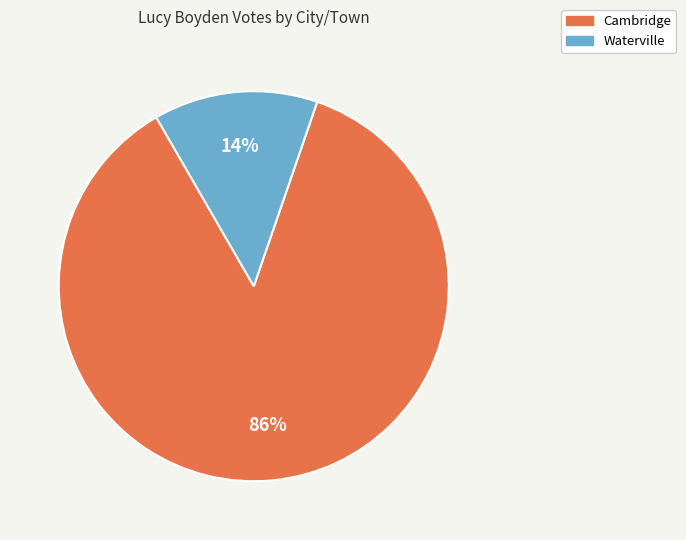

Which slice represents more than half of the pie?

Cambridge